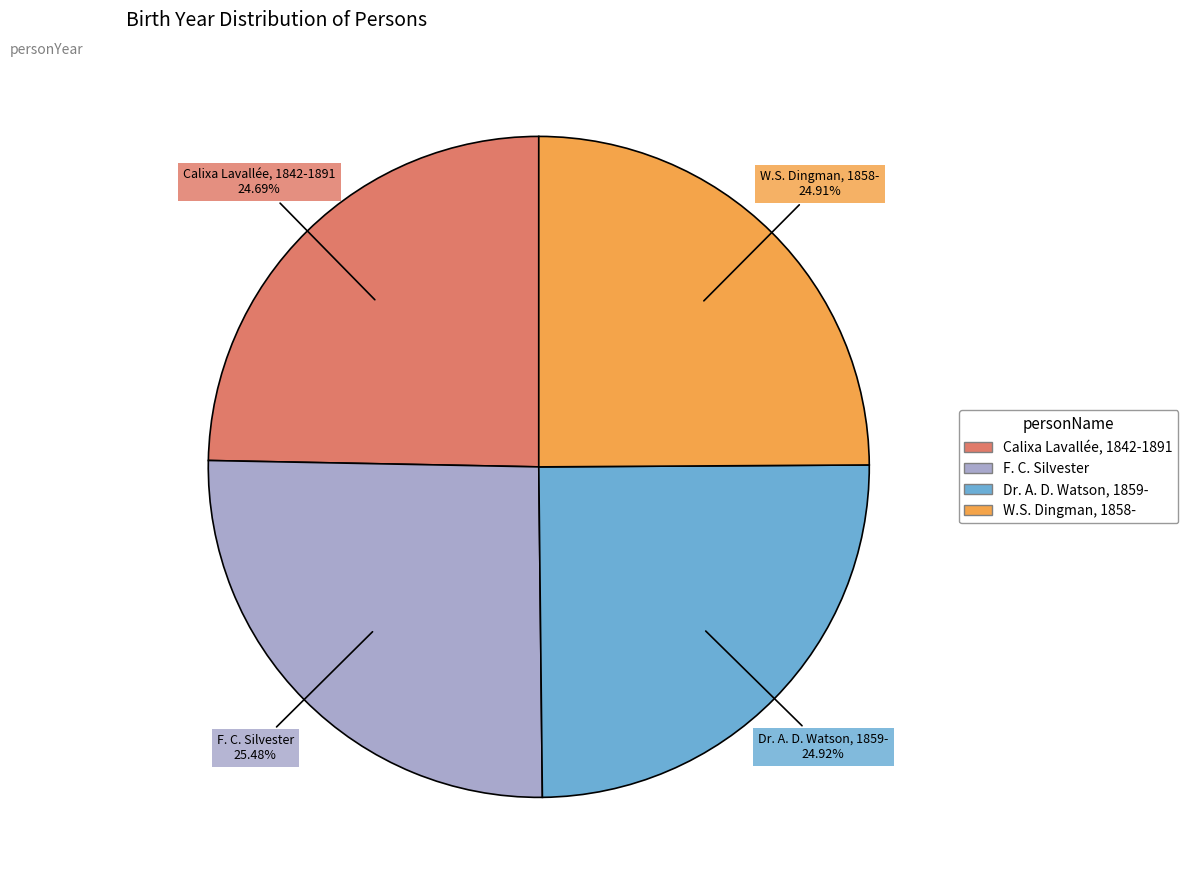

How many segments does this pie chart have?

4